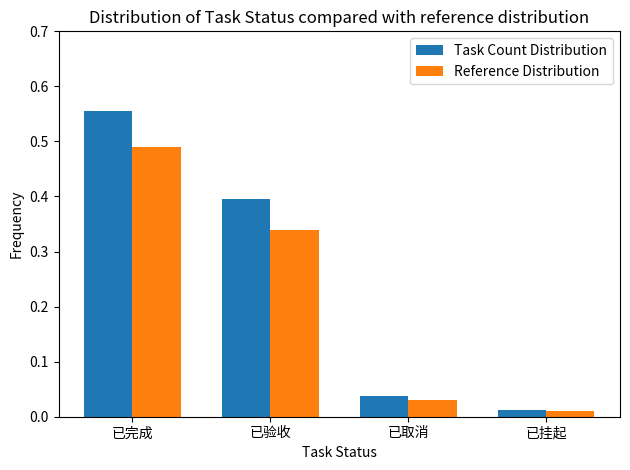

Which series changed the most between 已完成 and 已挂起?

Task Count Distribution